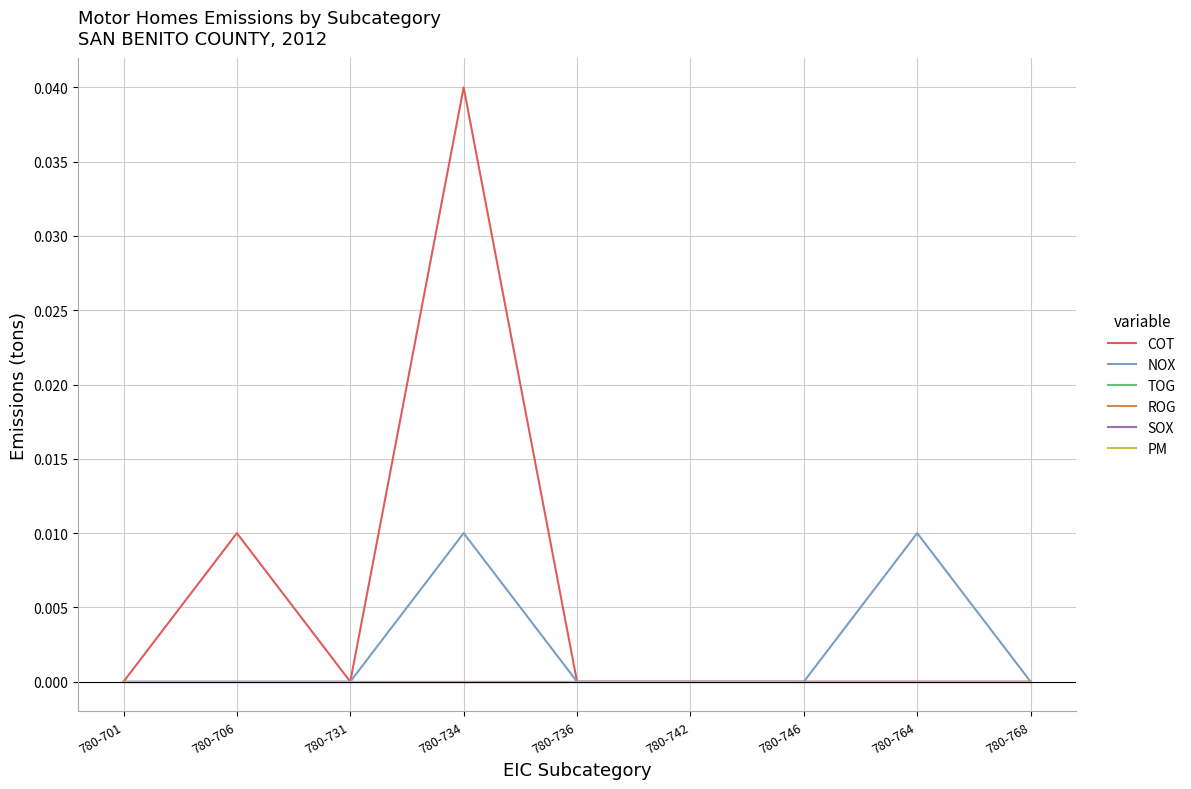

Does the chart display data point markers on the line(s)?

No